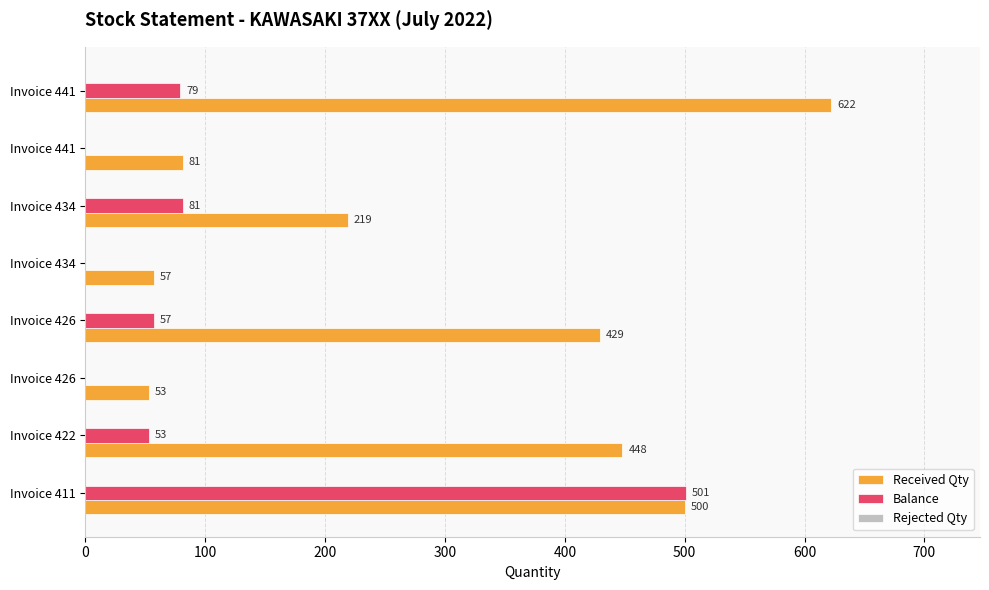

How many categories are shown in the chart?

8